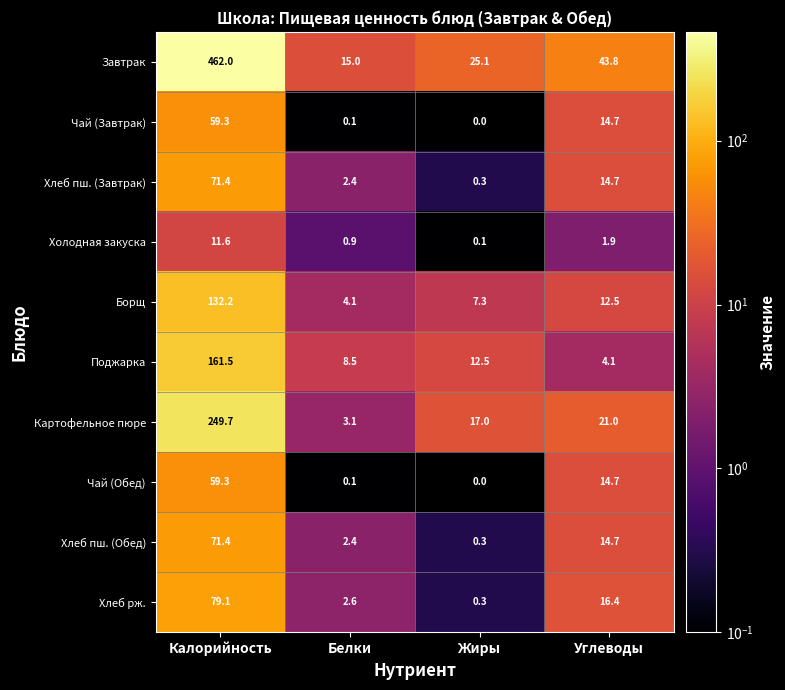

What is the total value across all series at Белки?

39.2